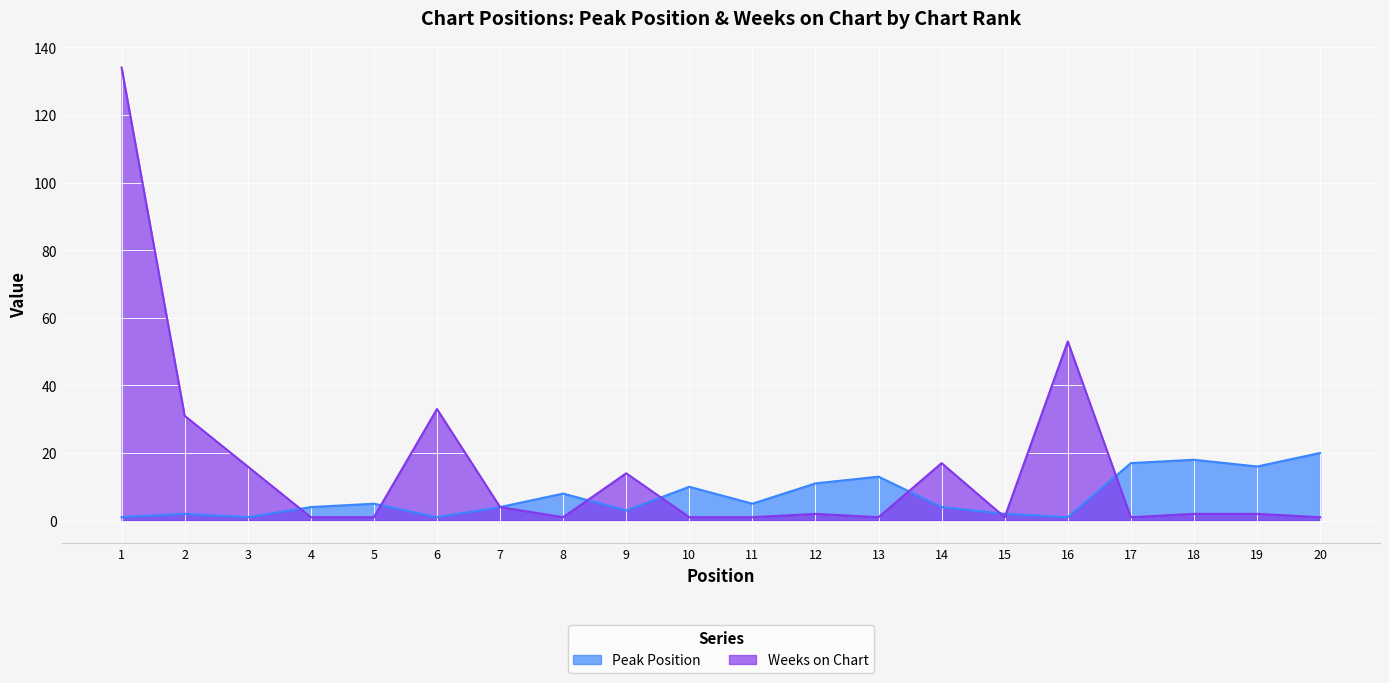

Count the number of categories in the chart.

20